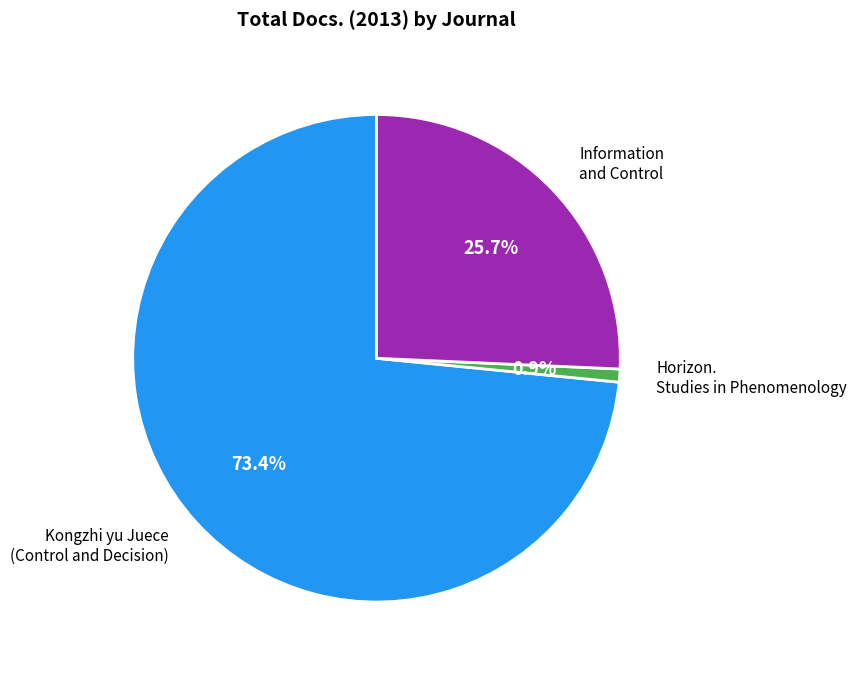

Does any single category account for the majority?

Yes